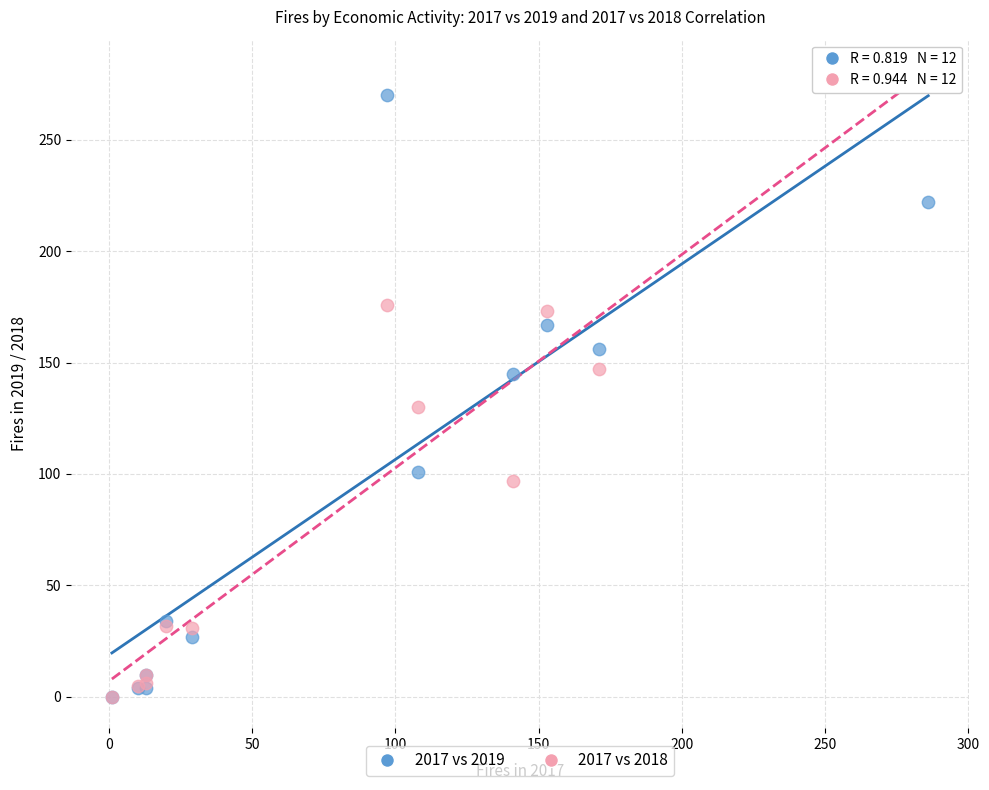

In the 2017 vs 2019 series, what Y value is closest to 135?

145